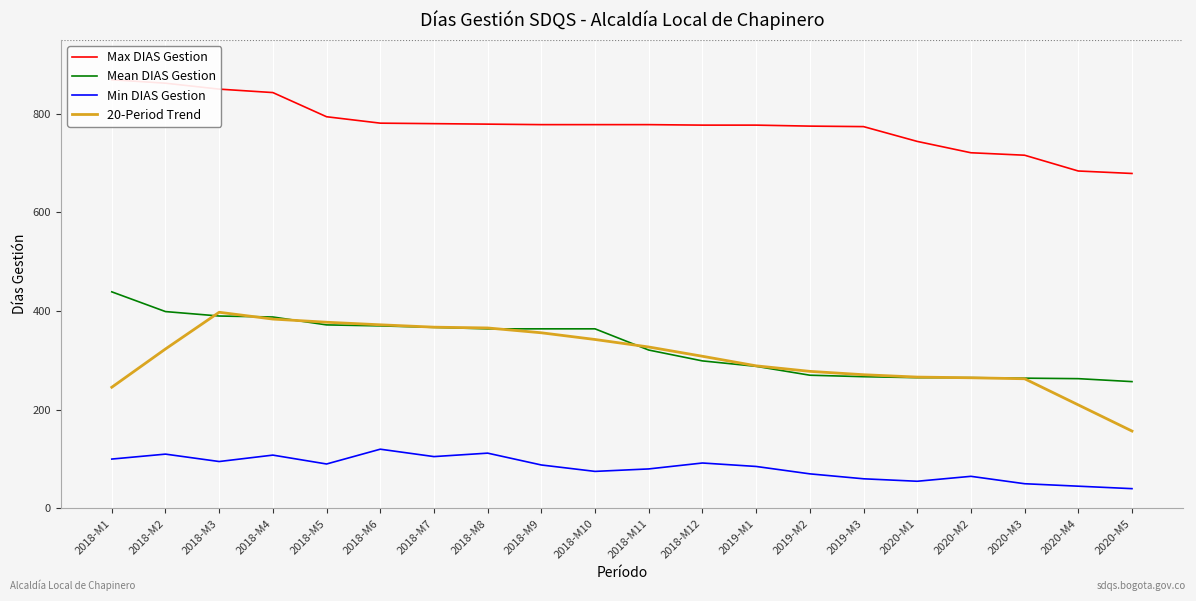

At which label does Min DIAS Gestion first exceed 88?

2018-M1